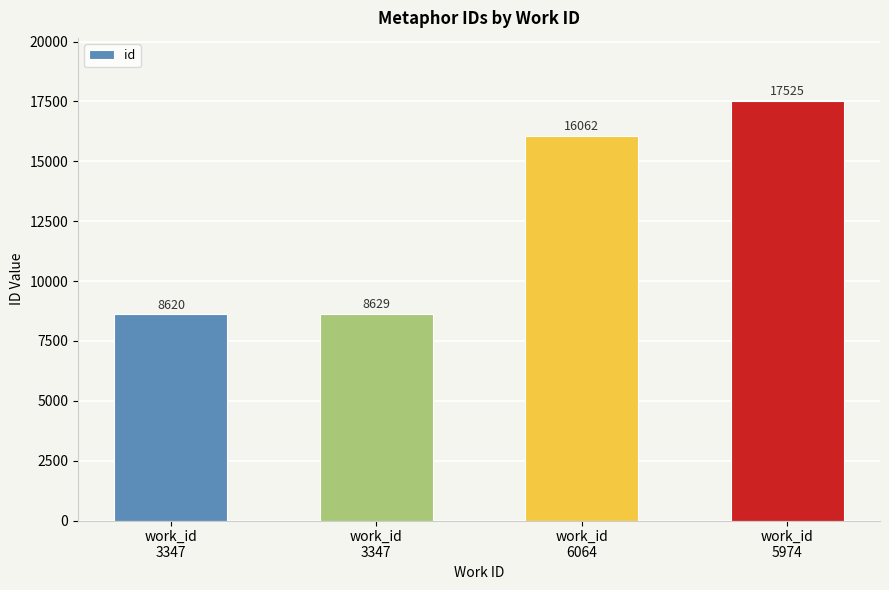

What is the approximate value at work_id
3347?

8629